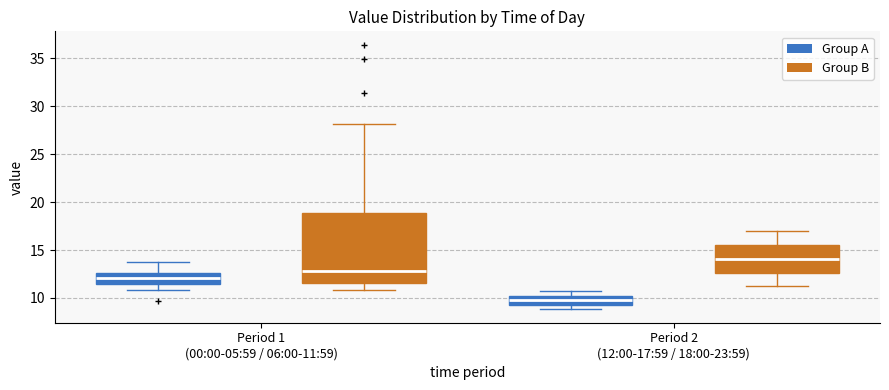

Where does the lower whisker of the box for Period 1 (00:00-05:59 / 06:00-11:59) (Group B) end on the y-axis? The values are not printed on the chart, so give them approximately, as read against the axis.

11.0